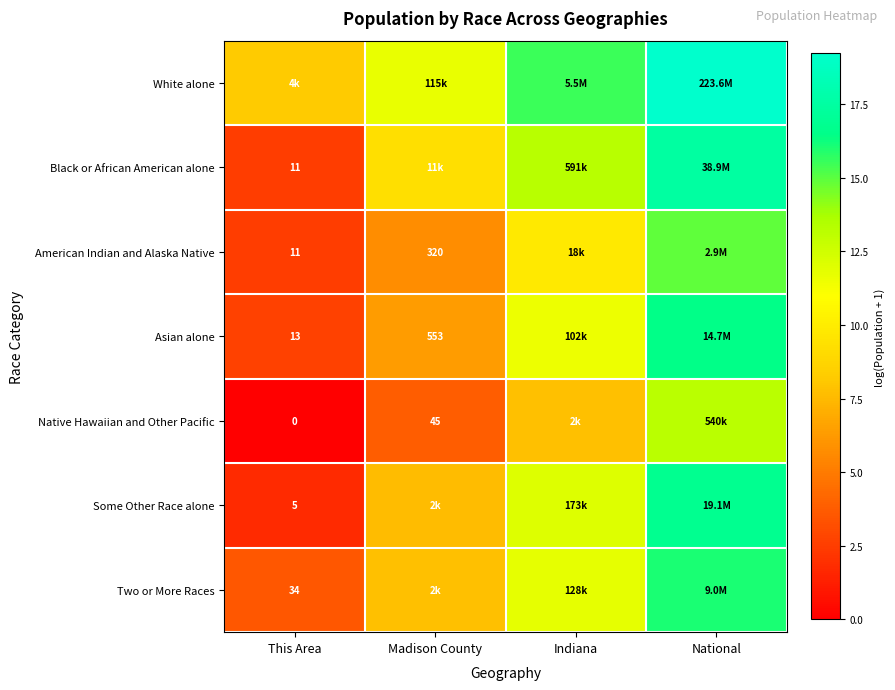

The value of Asian alone at Madison County is 6.3. True or false?

True